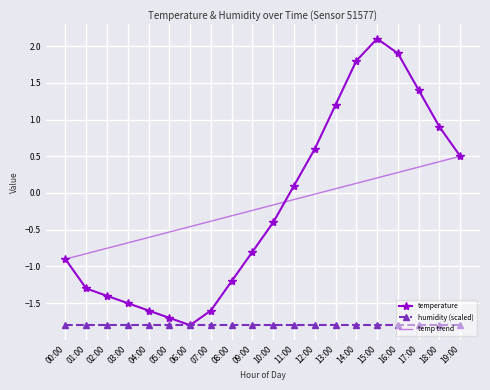

How many distinct data groups are displayed?

3